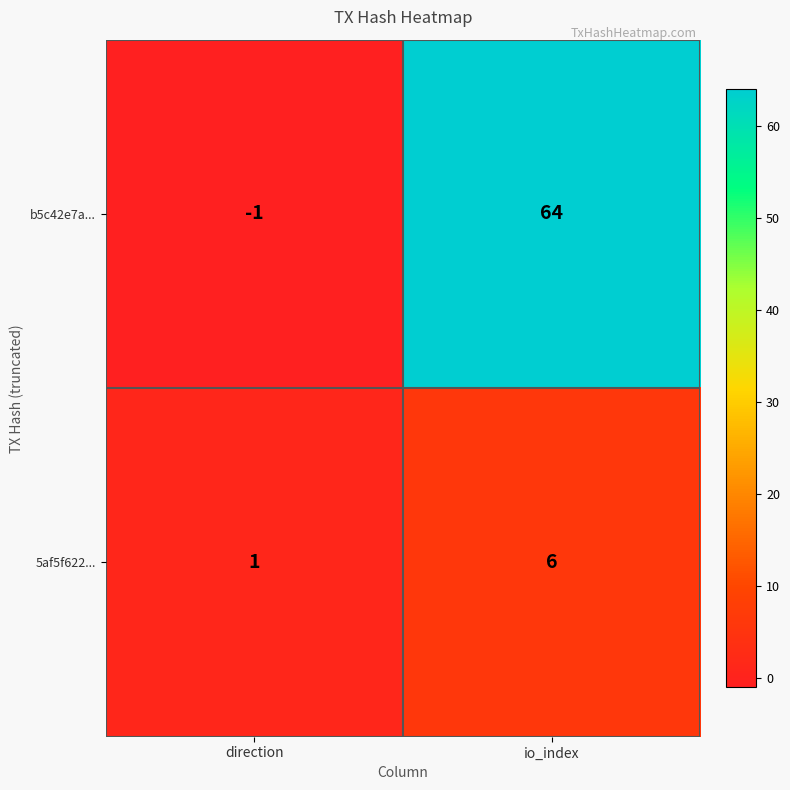

Reading left to right, what are all the values shown in this chart?

b5c42e7a...: -1	64
5af5f622...: 1	6